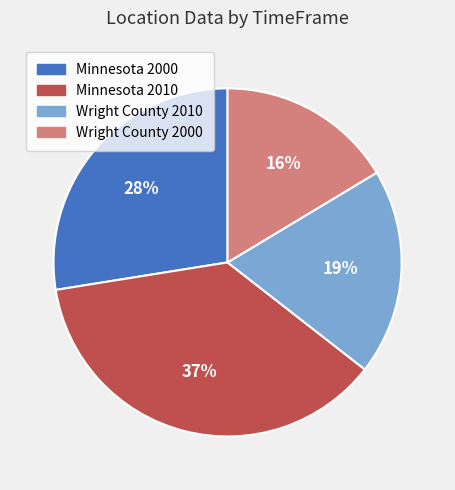

Which category has the biggest portion of the pie?

Minnesota 2010